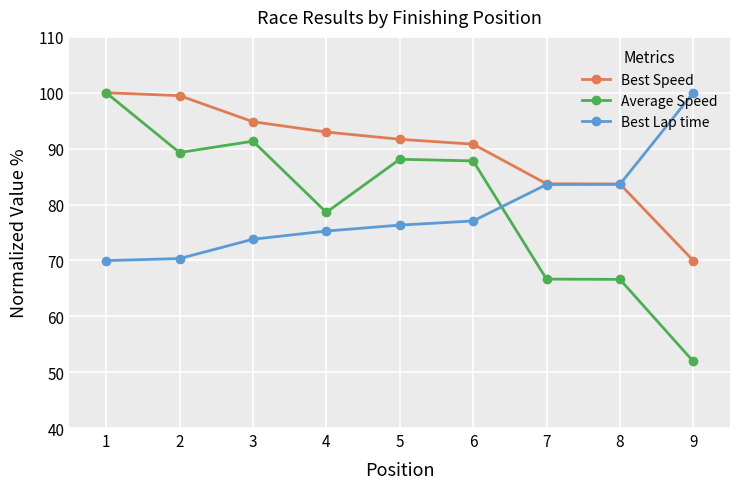

How many lines are shown in the chart?

3